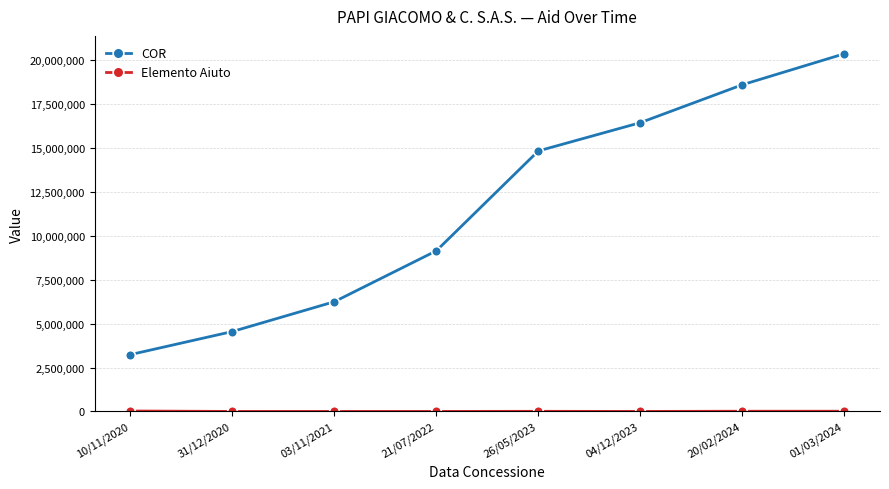

Which series has the largest total across all categories?

COR